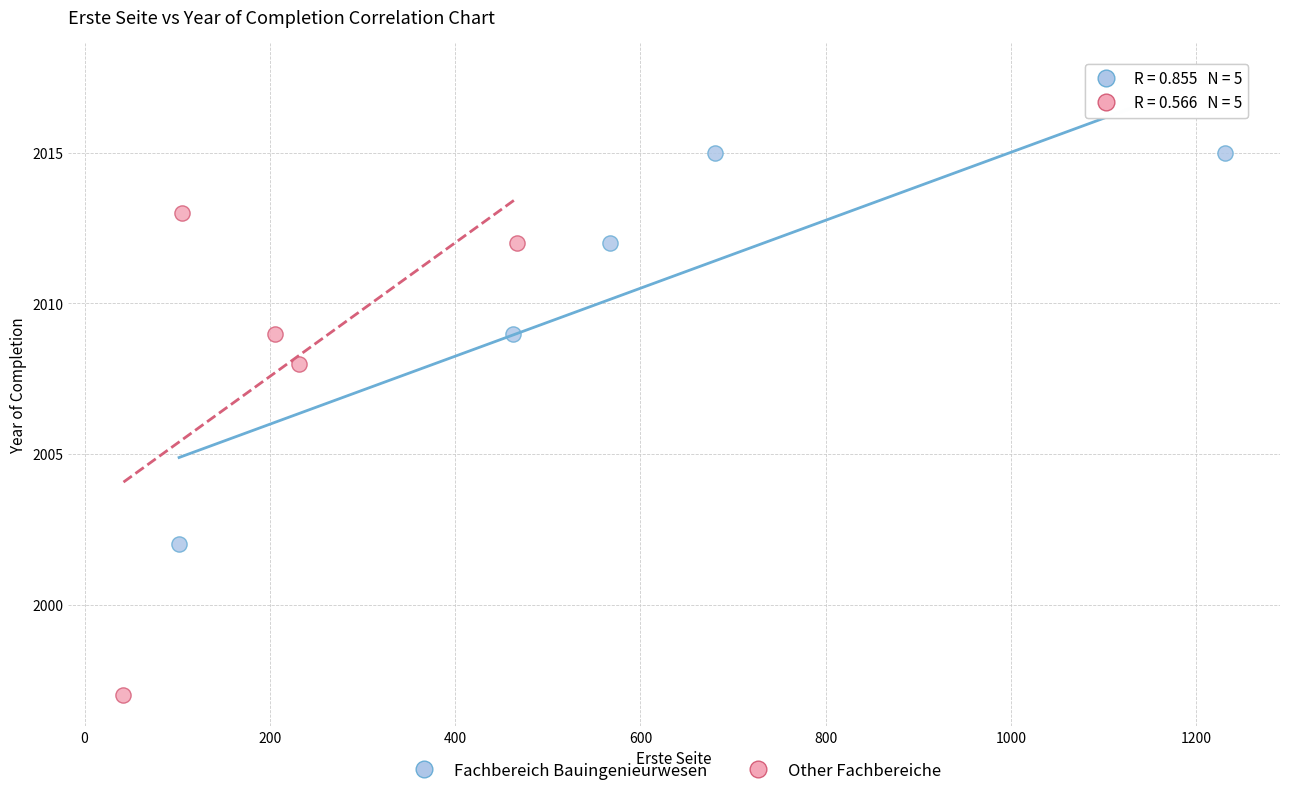

Which series reaches the maximum Y coordinate?

Fachbereich Bauingenieurwesen